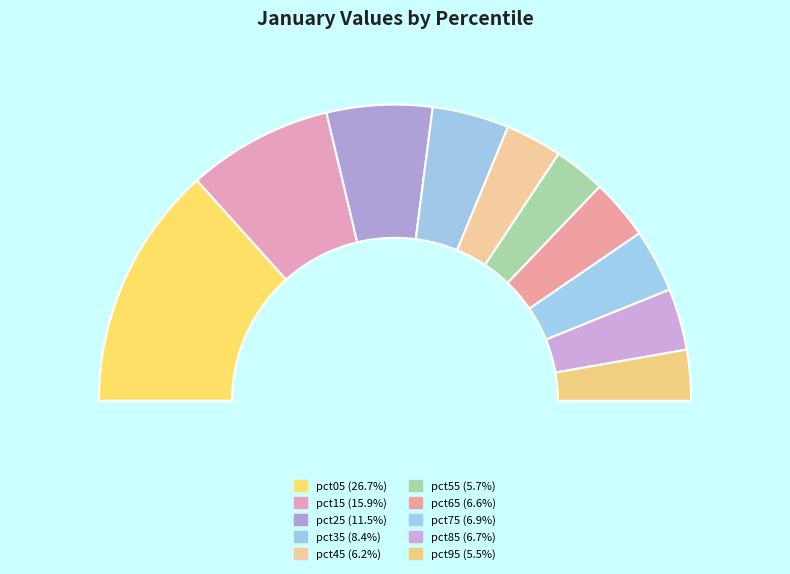

True or false: pct85 accounts for 7% of the total.

True